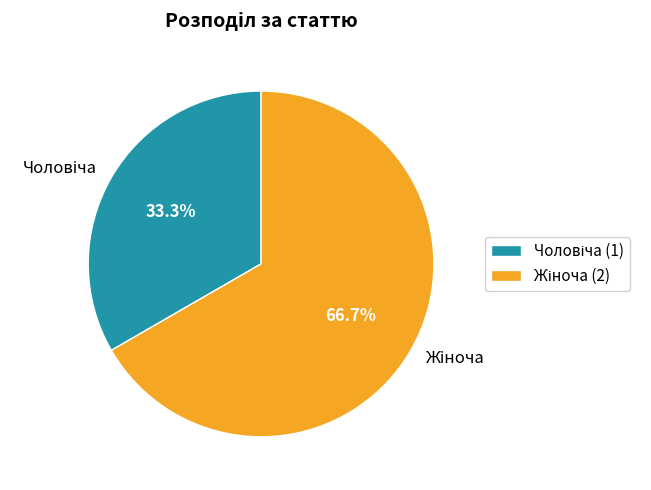

To the nearest percent, what is the difference between the largest and smallest slice percentages?

33%